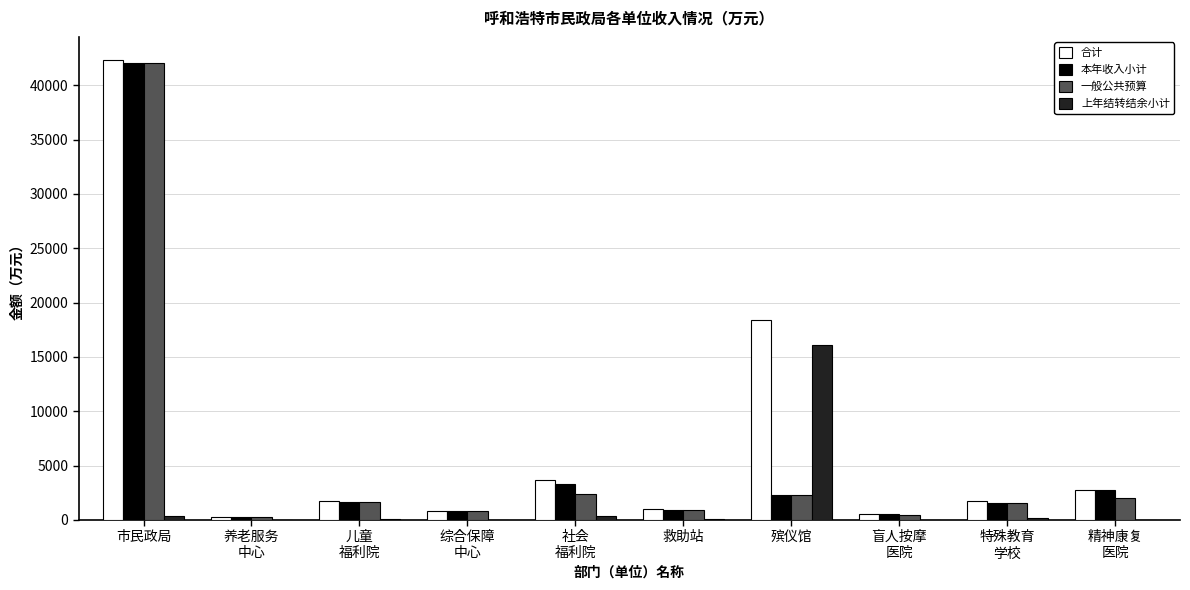

Which series changed the most between 殡仪馆 and 特殊教育
学校?

合计